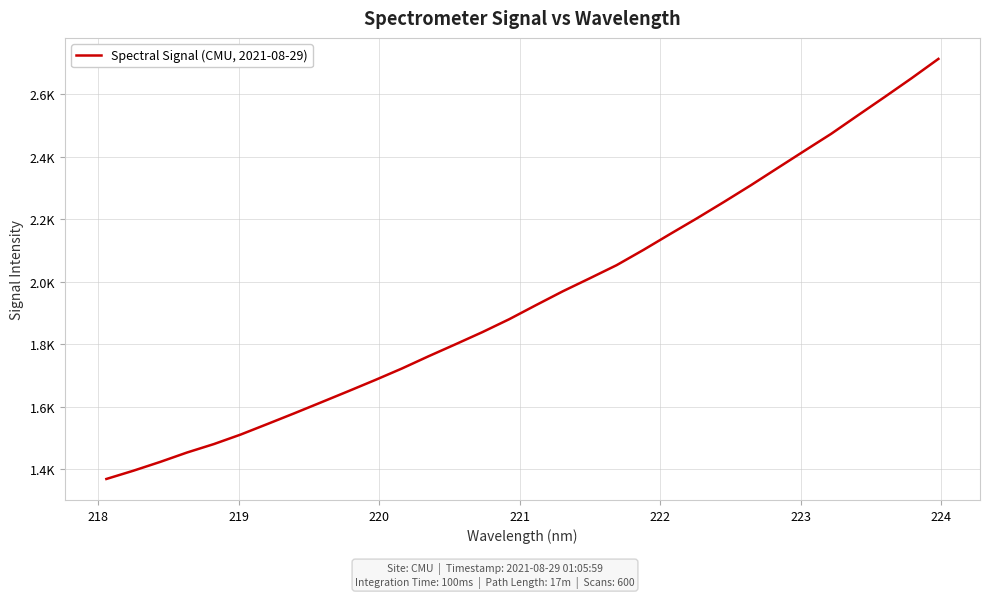

Is this an area chart (filled region under the line)?

No